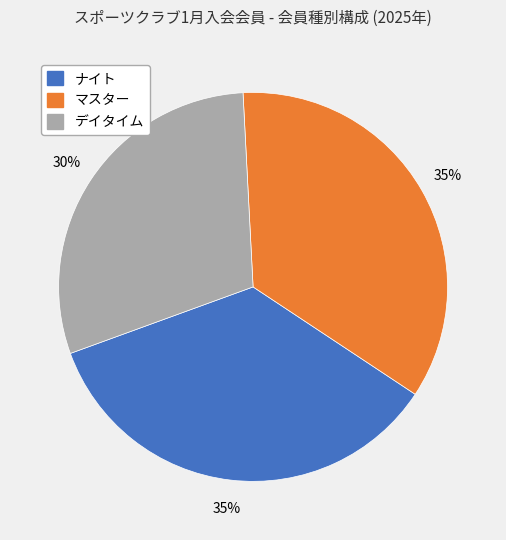

Is the sum of マスター and デイタイム greater than half?

Yes